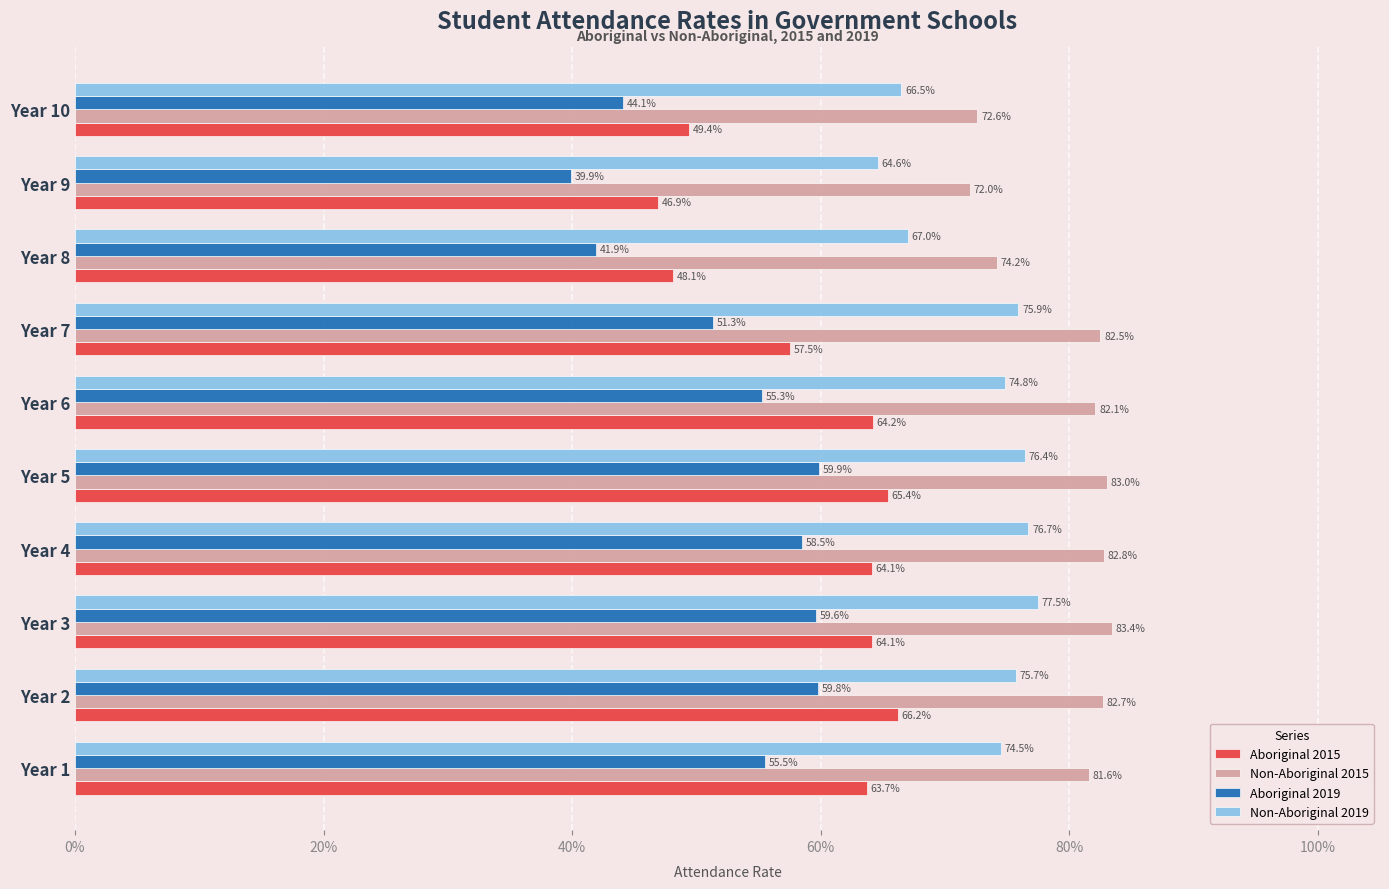

What are all the series names shown in the legend?

Aboriginal 2015, Non-Aboriginal 2015, Aboriginal 2019, Non-Aboriginal 2019